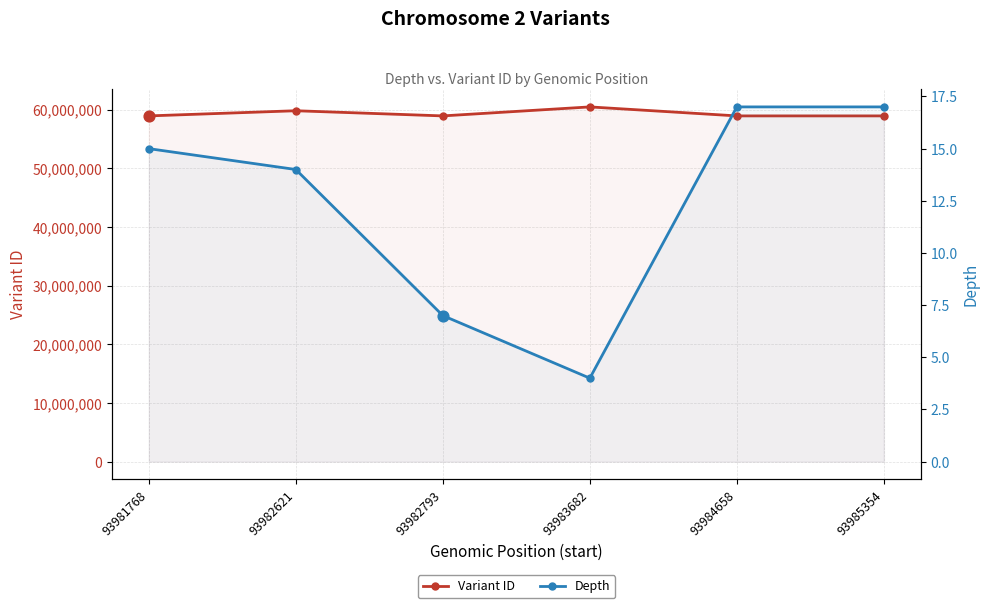

Which series has the largest total across all categories?

Variant ID